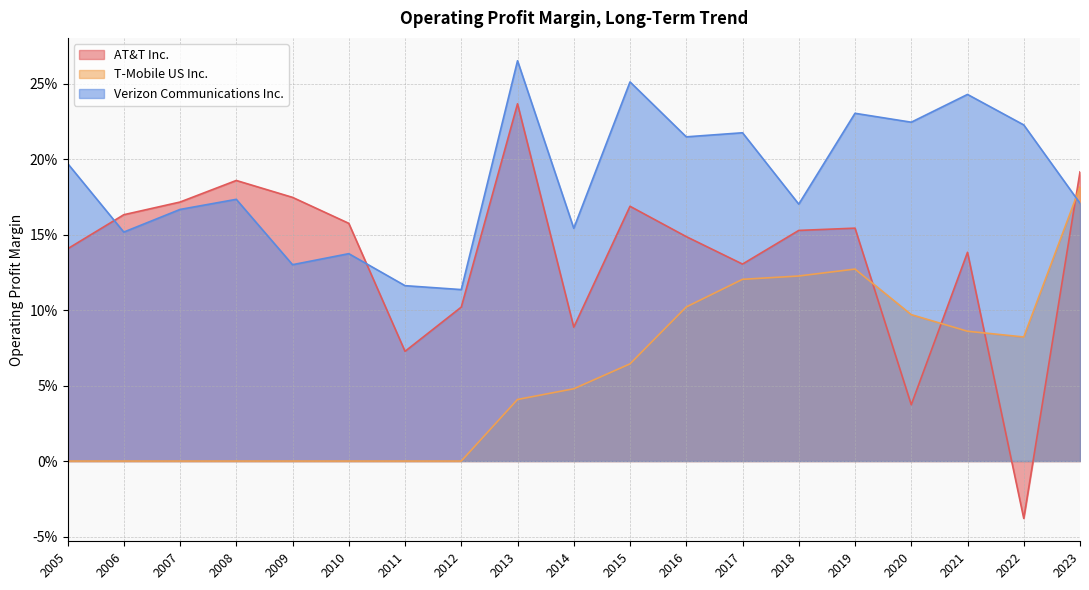

Between 2022 and 2019, which is larger?

2019